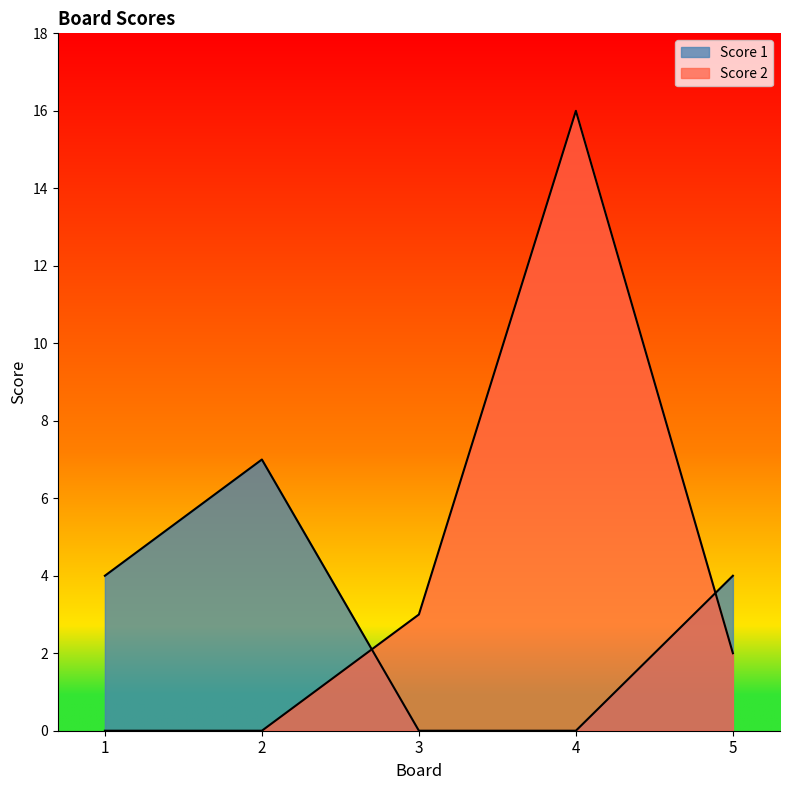

Which series has the largest total across all categories?

Score 2